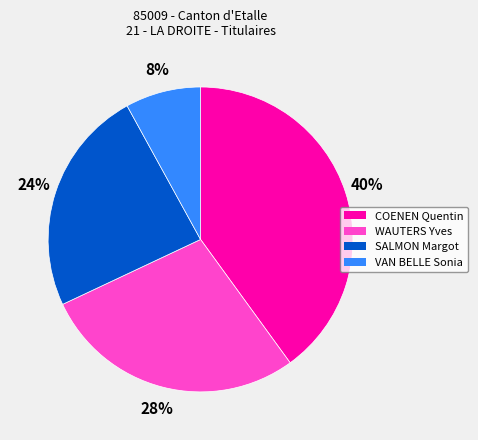

Combined, do WAUTERS Yves and VAN BELLE Sonia account for over 50%?

No